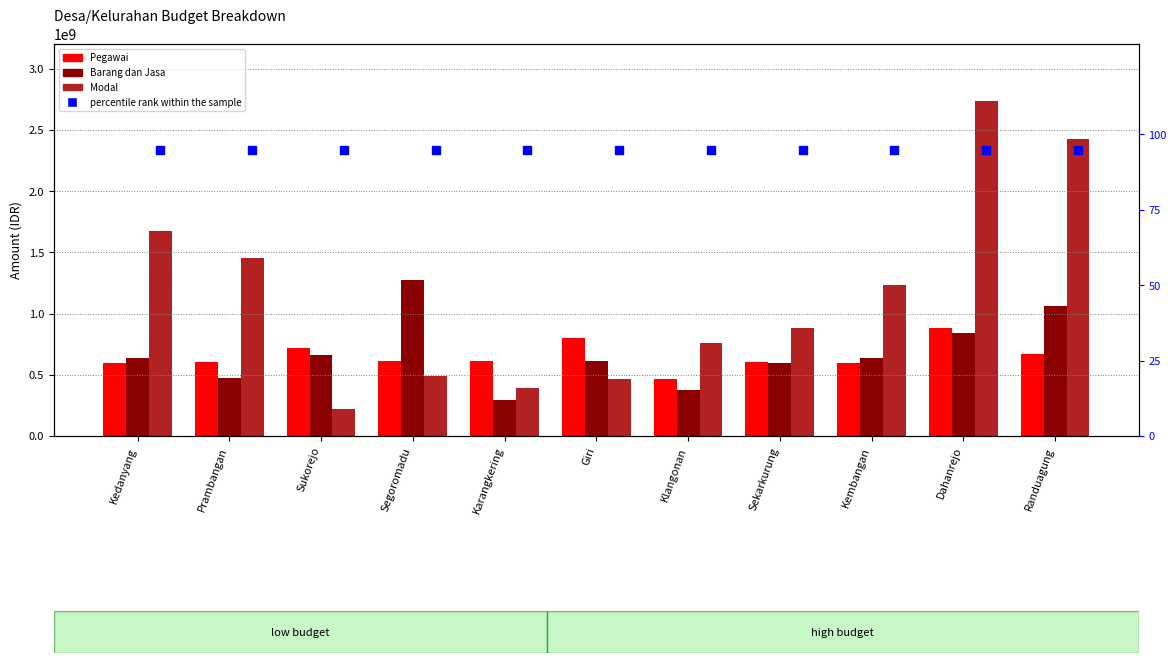

At which category is the sum across all series the highest?

Dahanrejo